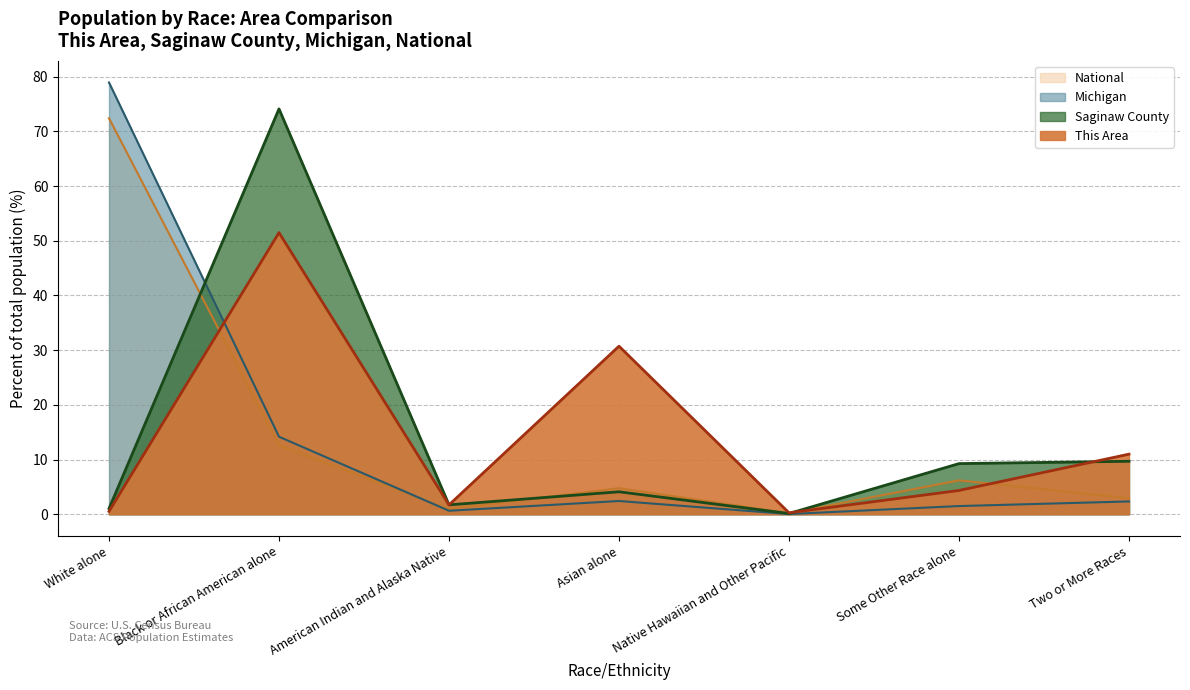

Does the chart have visible grid lines?

Yes